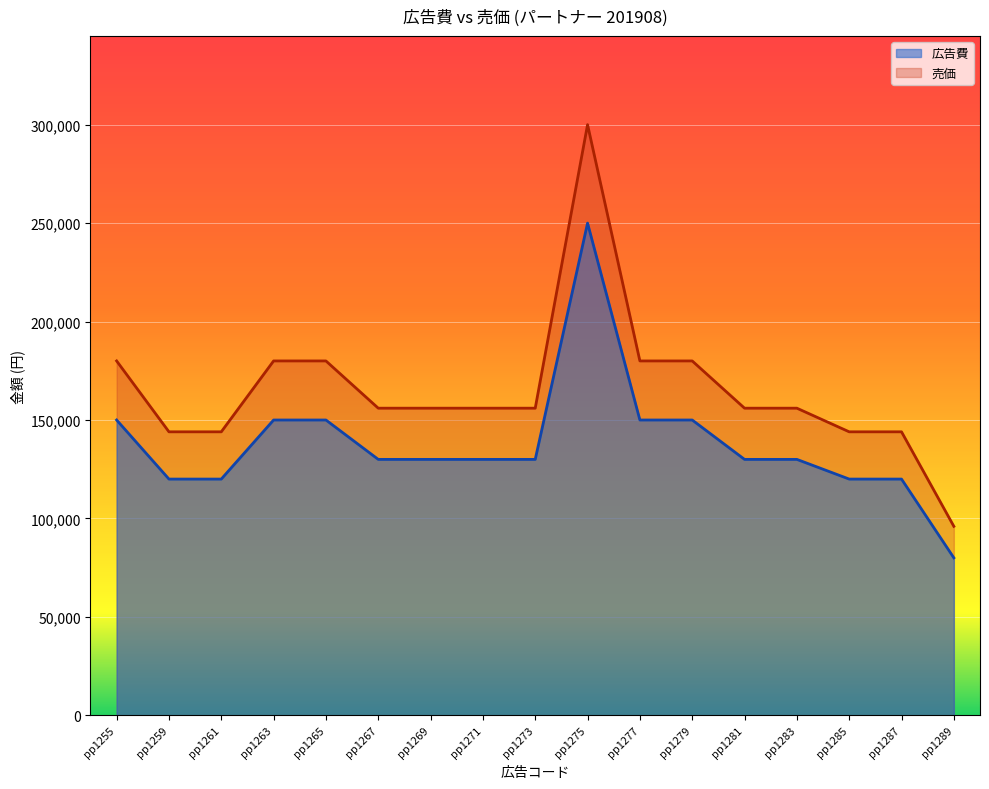

At which label does 売価 reach its minimum?

pp1289